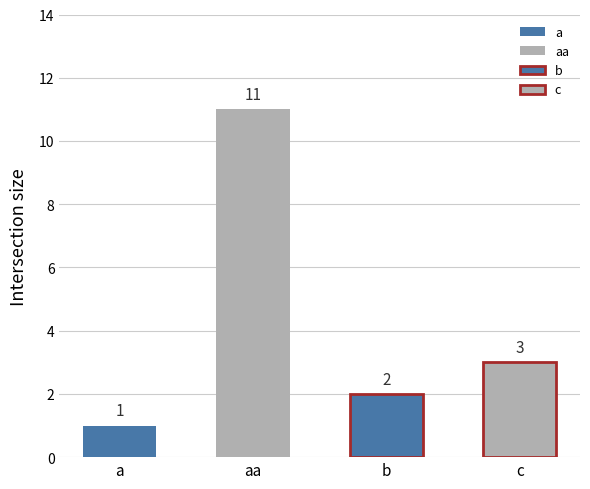

At which label is the value closest to 6?

c